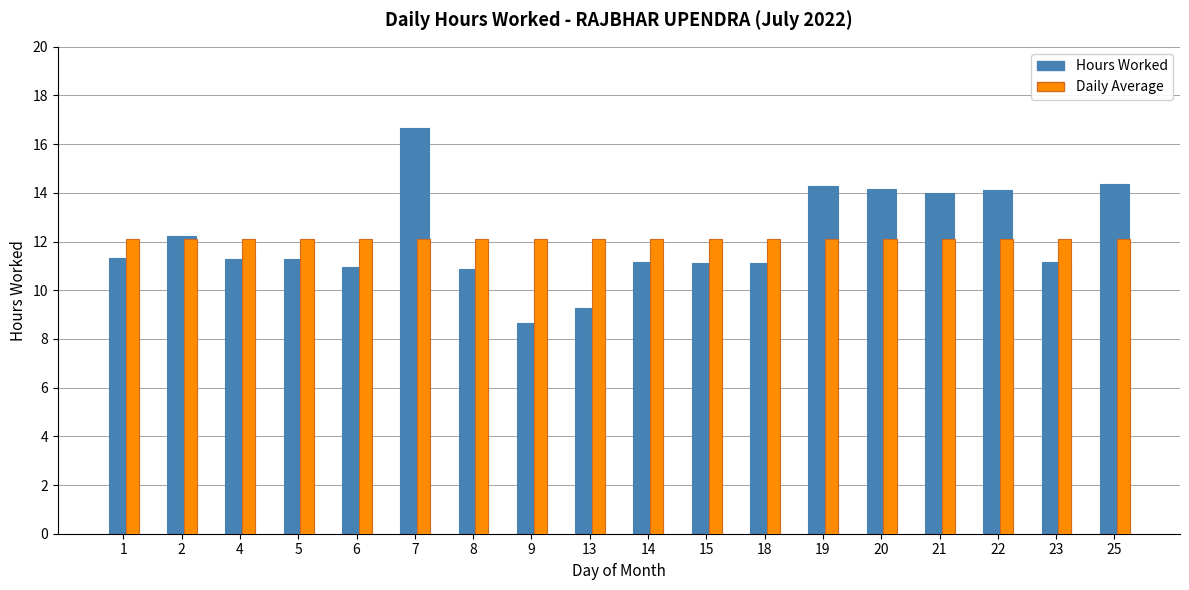

At which category does the chart reach its peak across all series?

7